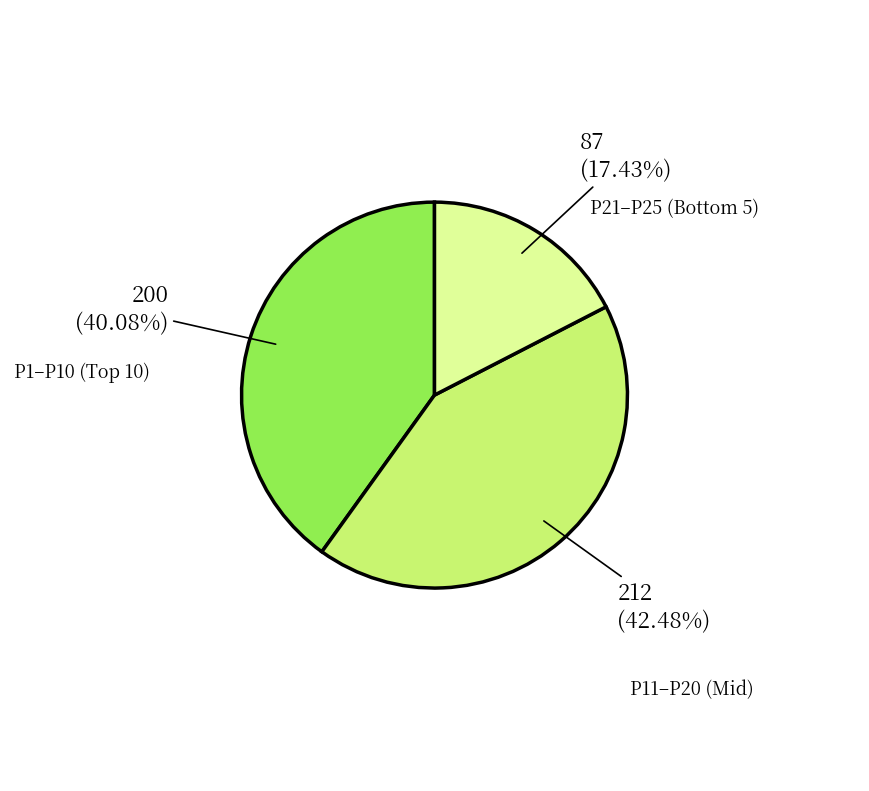

Does any single category account for the majority?

No